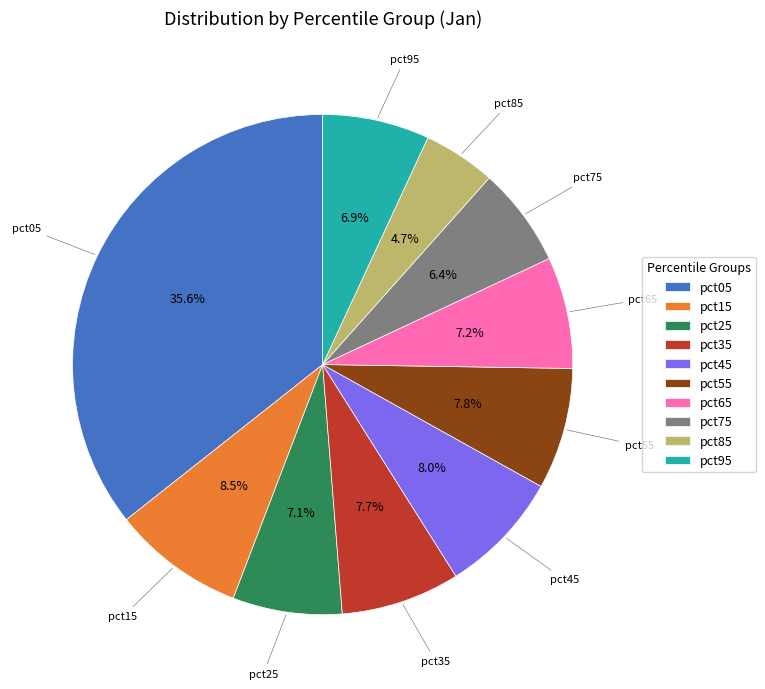

What percentage do pct45 and pct75 together represent?

14.4%